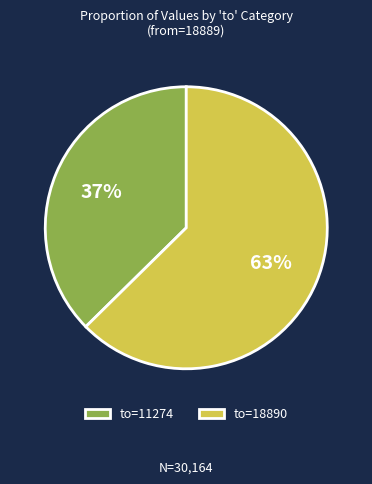

How many segments does this pie chart have?

2